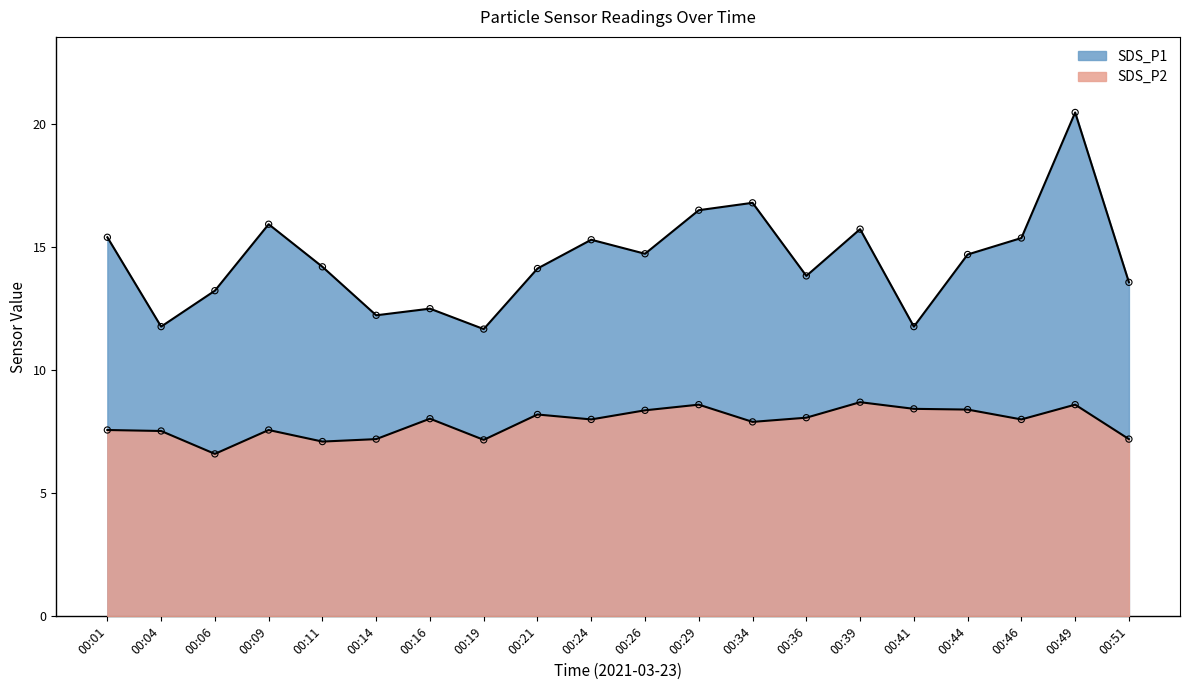

What are all the series names shown in the legend?

SDS_P1, SDS_P2